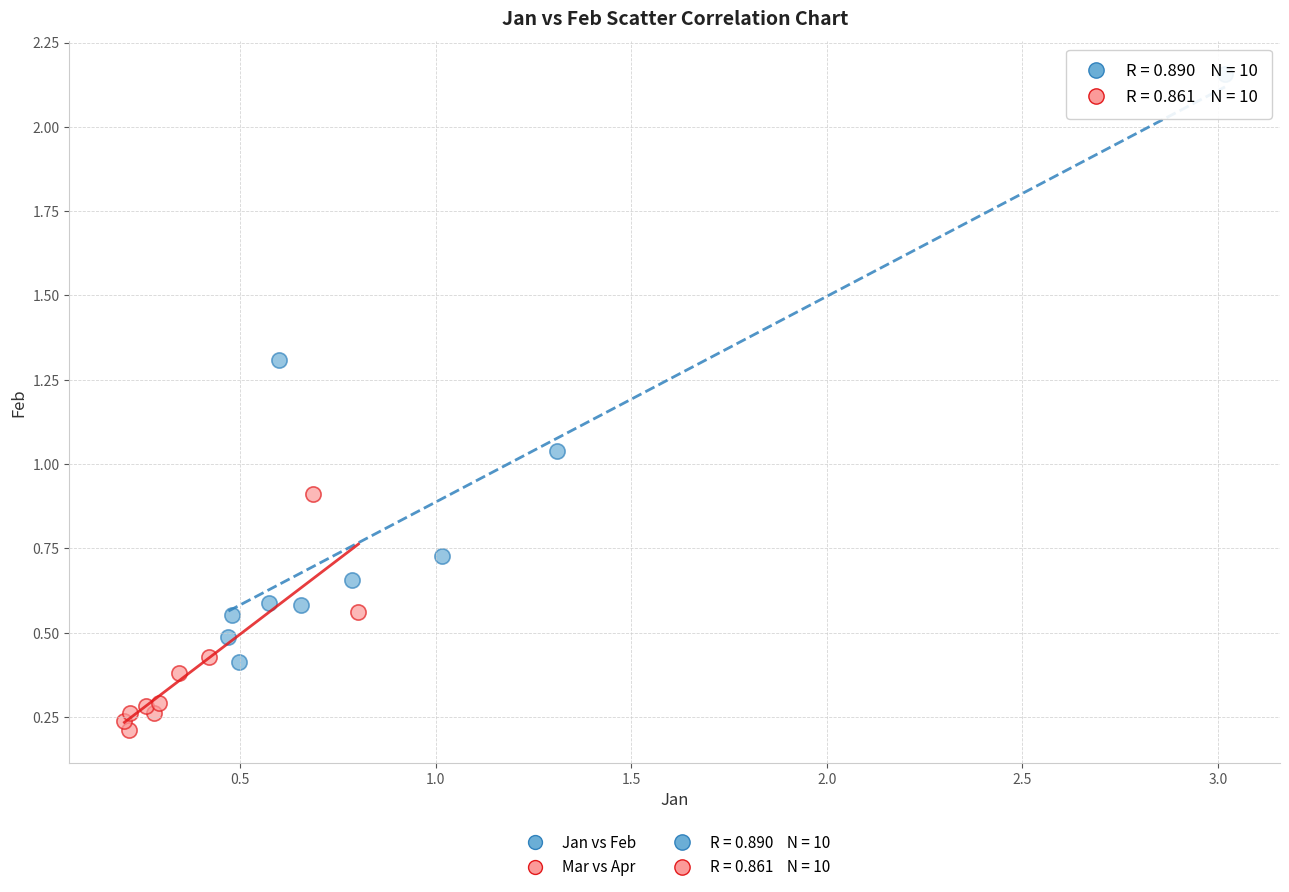

Which series has the largest Y range (max minus min)?

Jan vs Feb